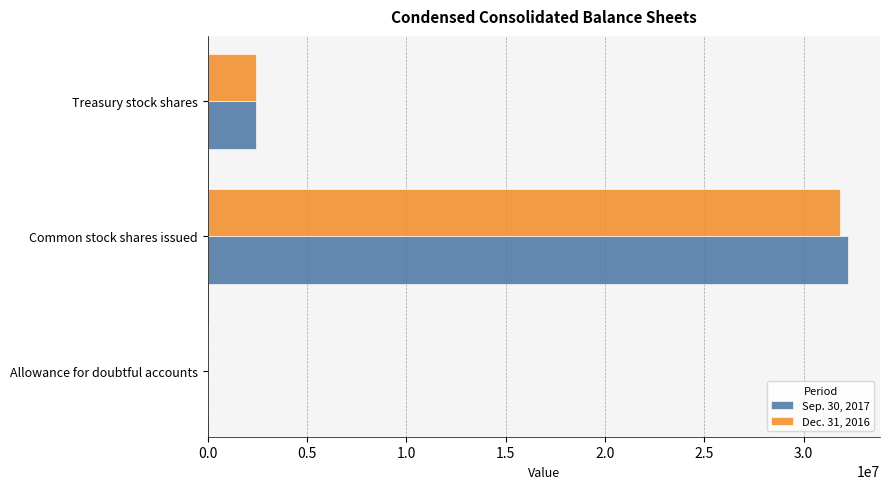

The value of Sep. 30, 2017 at Treasury stock shares is 4257109. True or false?

False